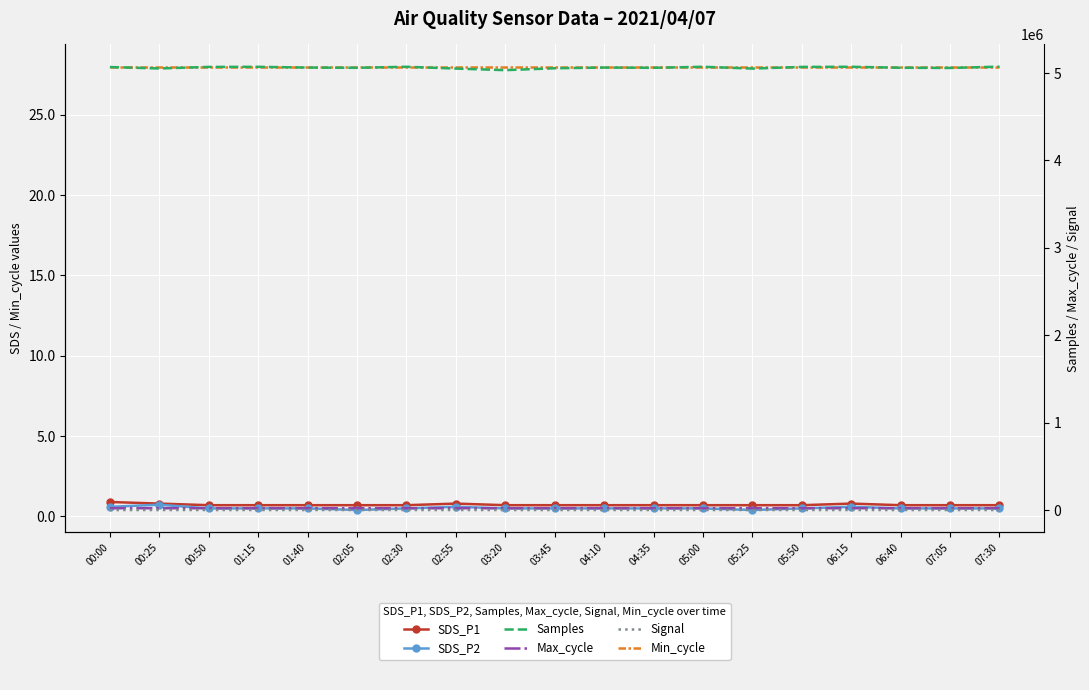

How many lines are shown in the chart?

6